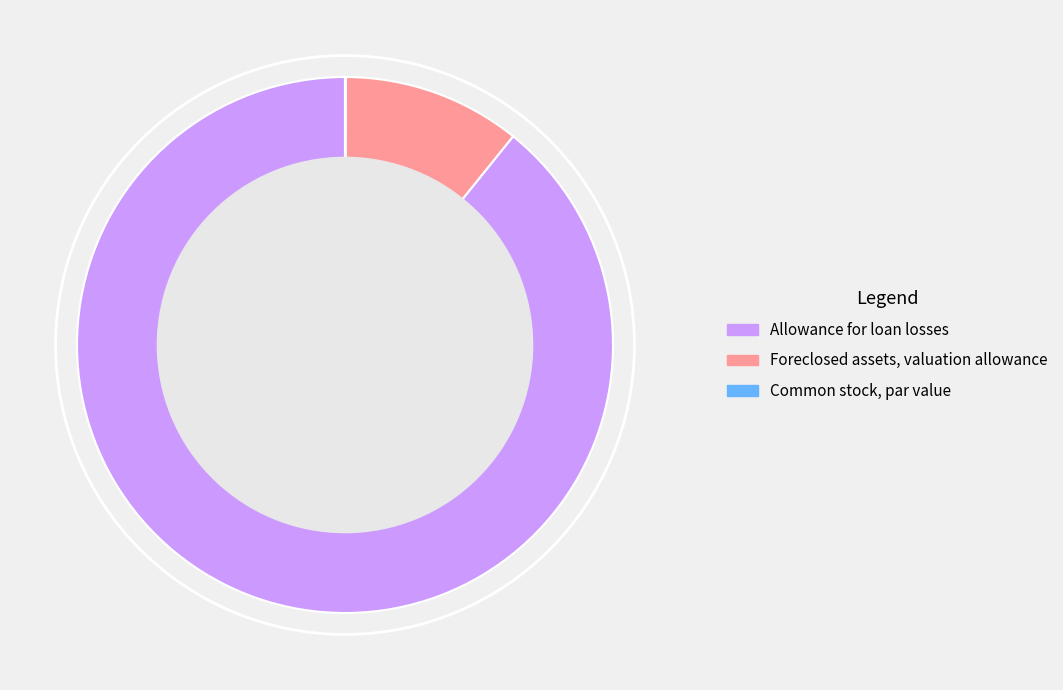

The Foreclosed assets, valuation allowance slice represents 1% of the pie. True or false?

False